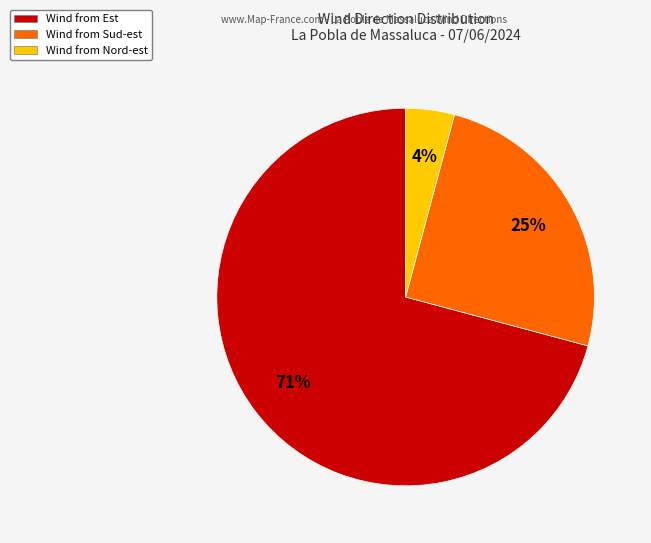

To the nearest percent, what is the difference between the largest and smallest slice percentages?

67%